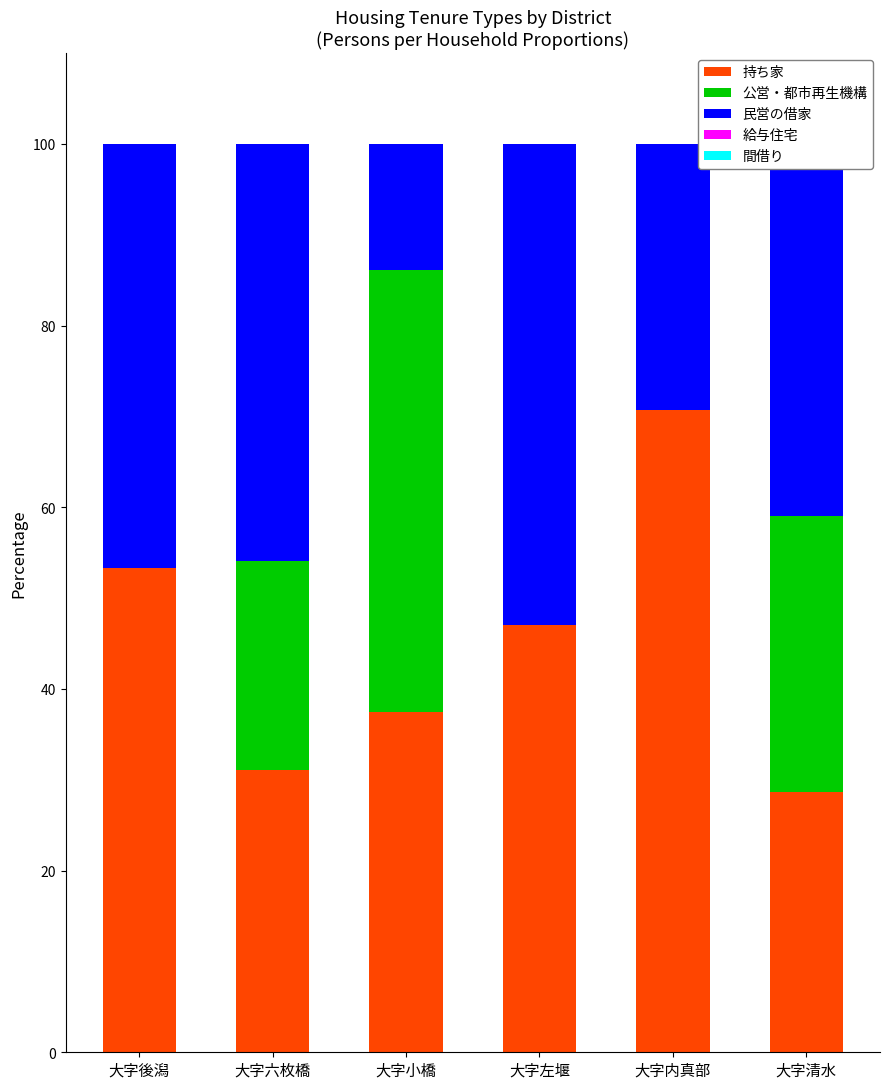

What is the total value across all series at 大字後潟?

100.0